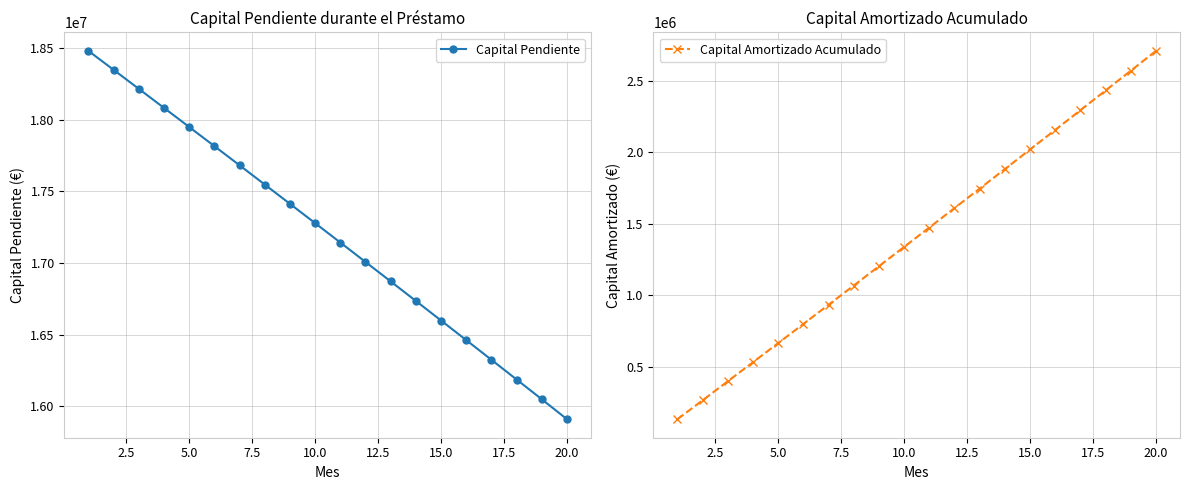

How many values in the Capital Amortizado Acumulado series exceed 1473007?

10